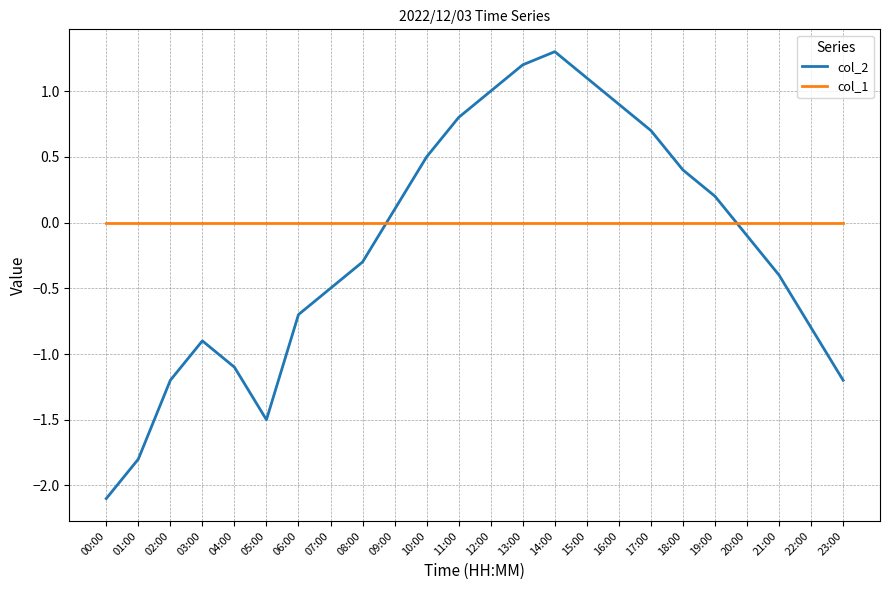

Reading left to right, extract all data points from this chart.

col_2: -2.1	-1.8	-1.2	-0.9	-1.1	-1.5	-0.7	-0.5	-0.3	0.1	0.5	0.8	1.0	1.2	1.3	1.1	0.9	0.7	0.4	0.2	-0.1	-0.4	-0.8	-1.2
col_1: 0.0	0.0	0.0	0.0	0.0	0.0	0.0	0.0	0.0	0.0	0.0	0.0	0.0	0.0	0.0	0.0	0.0	0.0	0.0	0.0	0.0	0.0	0.0	0.0